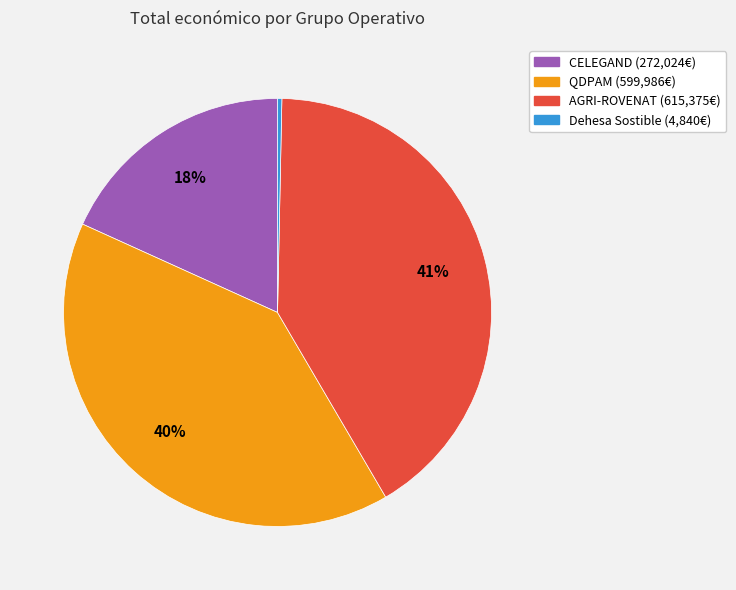

To the nearest percent, what percentage of the pie is AGRI-ROVENAT?

41%